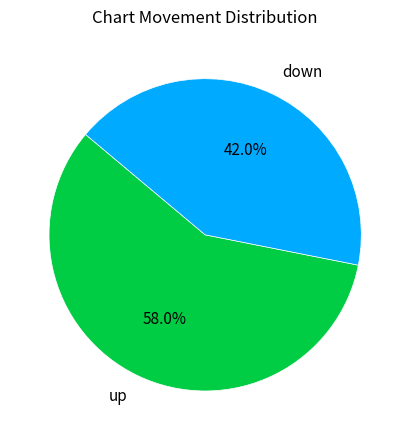

To the nearest percent, what percentage of the pie is up?

58%